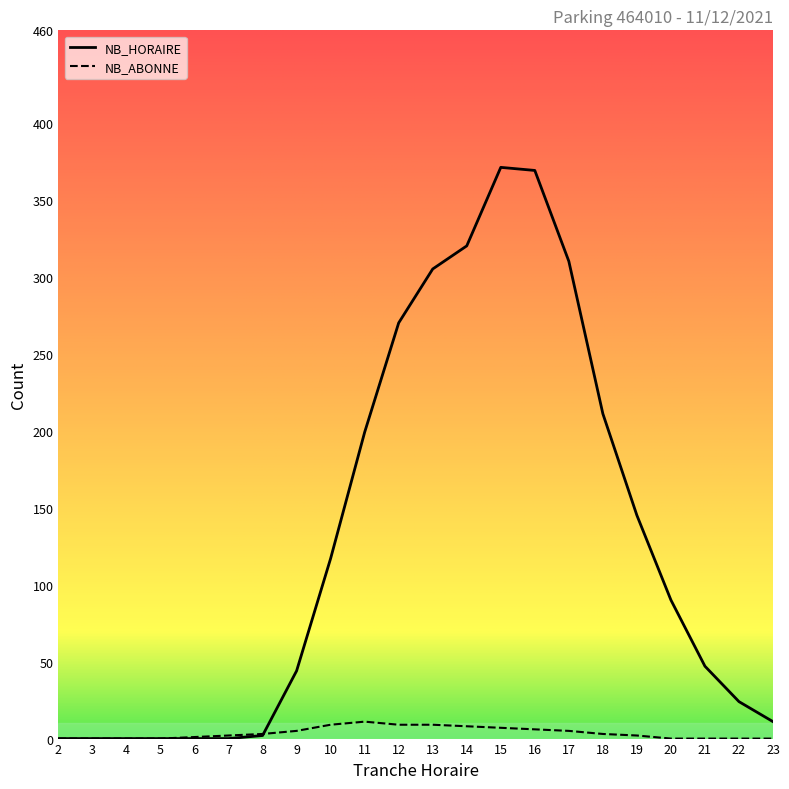

True or false: NB_HORAIRE has more than 0 points higher than both neighbors.

True